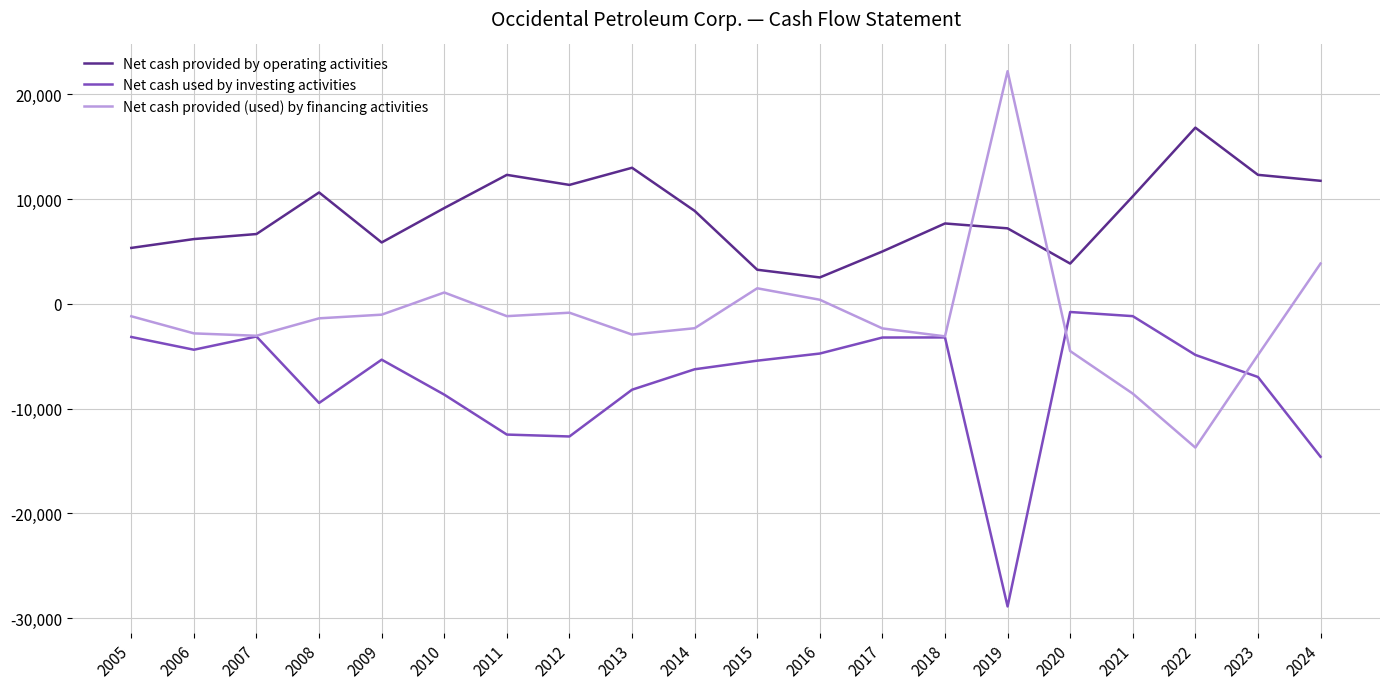

Which series has the widest spread of values?

Net cash provided (used) by financing activities